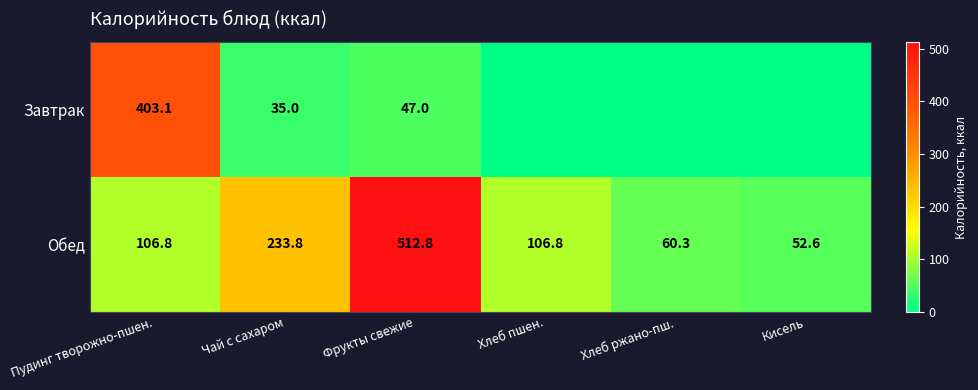

What is the spread (max minus min) of values at Пудинг творожно-пшен.?

296.3